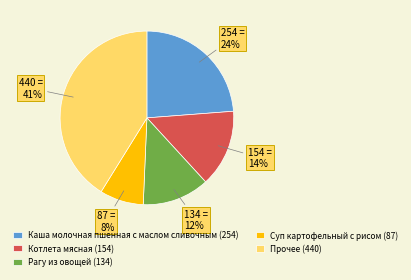

To the nearest percent, what is the average slice percentage?

20%